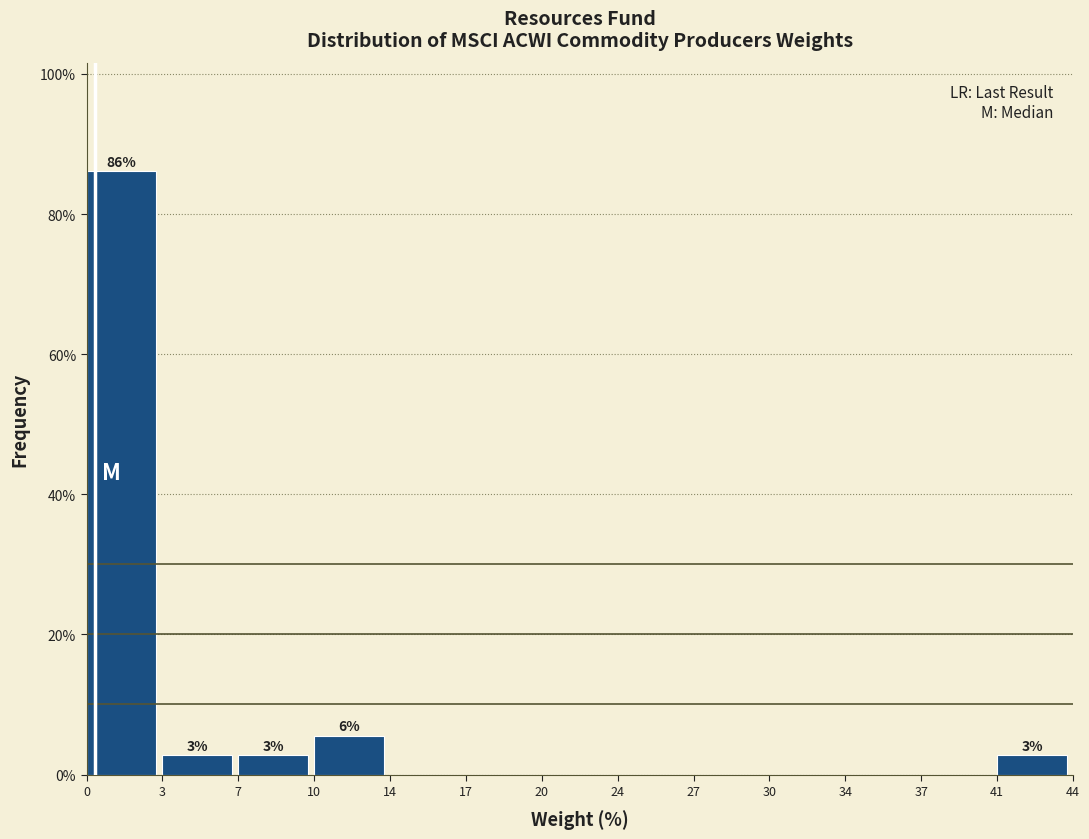

Reading left to right, transcribe all the data shown in this chart.

0=86.1	3=2.8	7=2.8	10=5.6	14=0.0	17=0.0	20=0.0	24=0.0	27=0.0	30=0.0	34=0.0	37=0.0	41=2.8